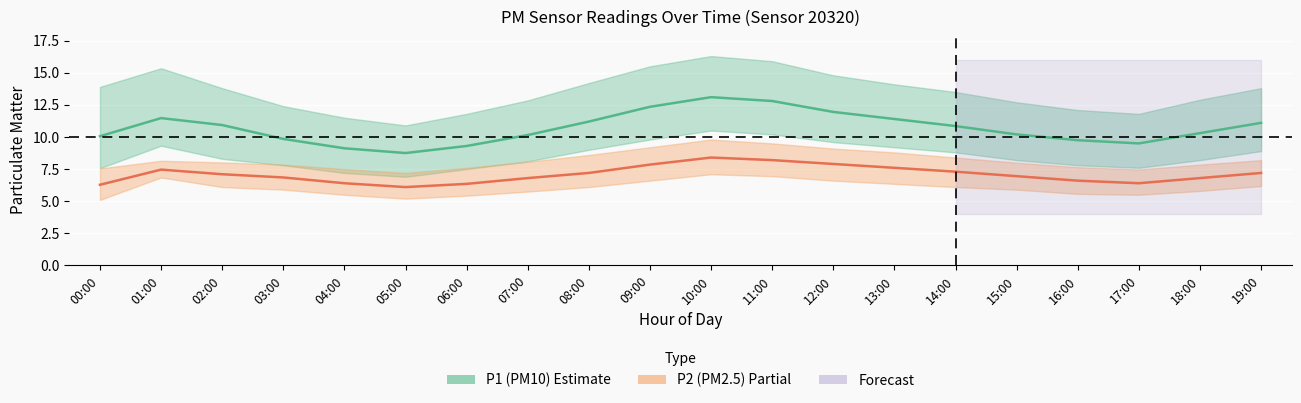

What is the value of the P1 (PM10) point at the 4th from the left?

9.8